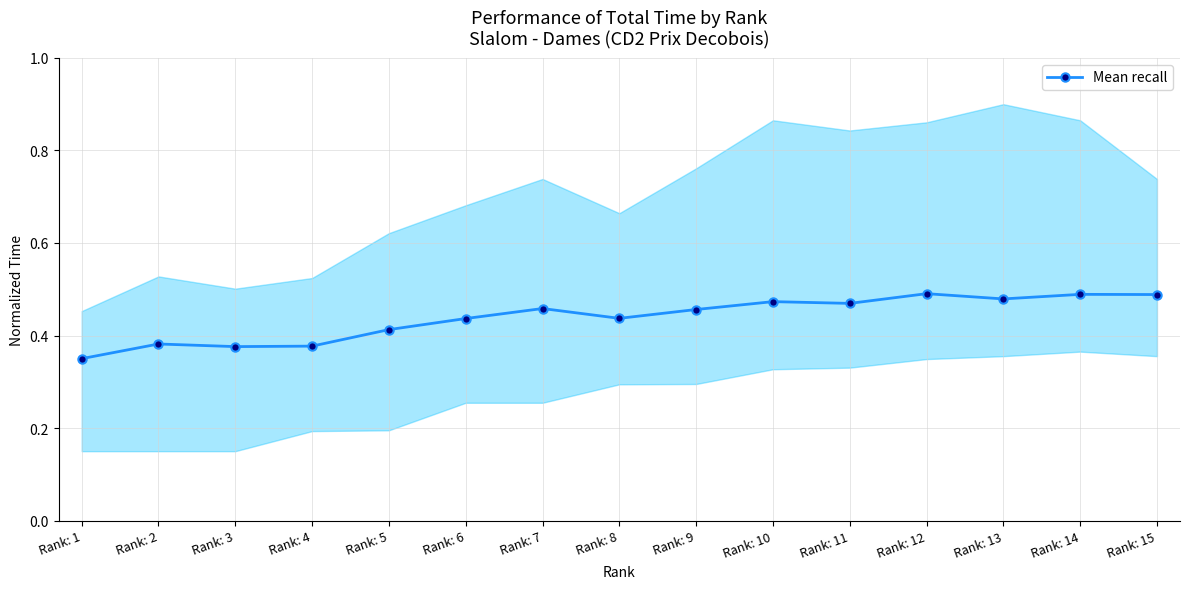

What is the sum of the values at Rank: 9 and Rank: 11?

0.9